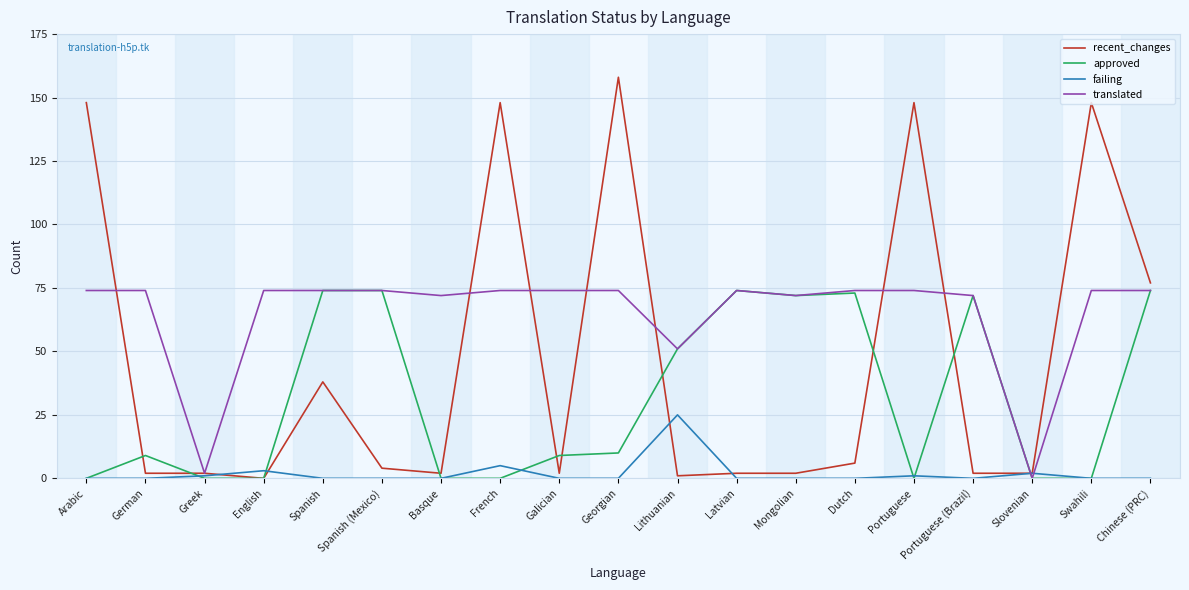

At which label is translated closest to 37?

Lithuanian